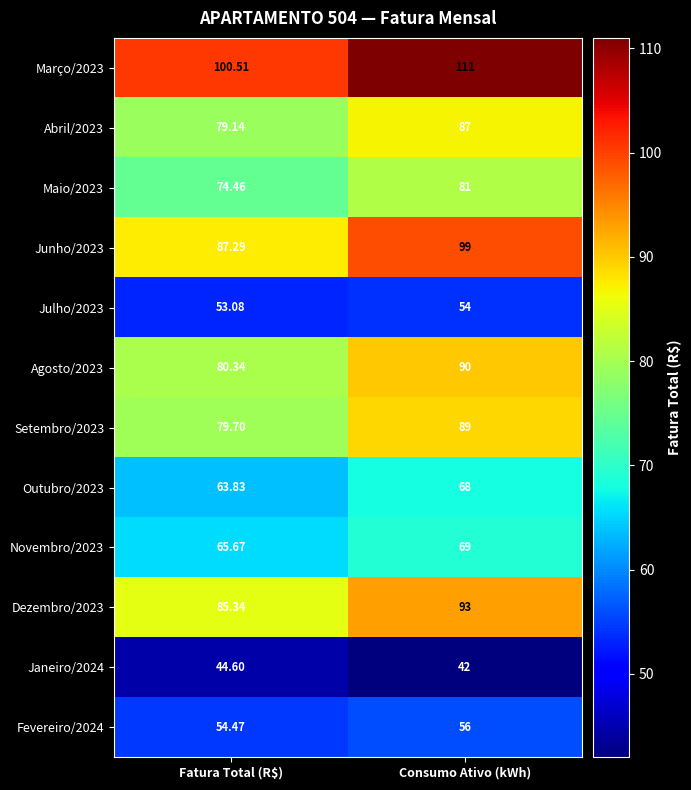

At which category is the sum across all series the highest?

Consumo Ativo (kWh)